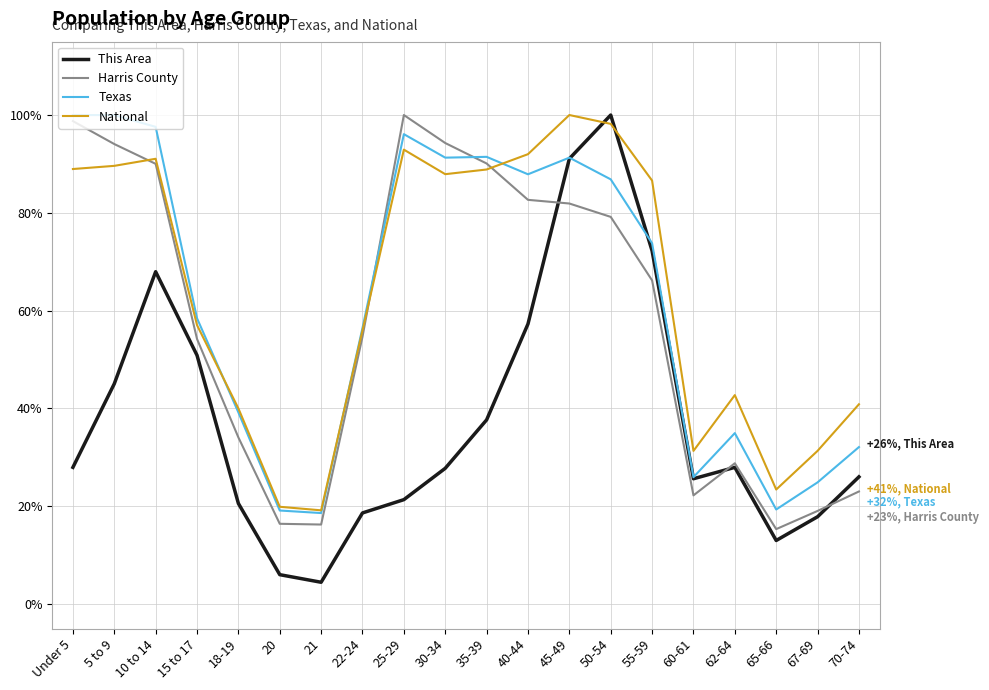

What is the total value across all series at 55-59?

298.8